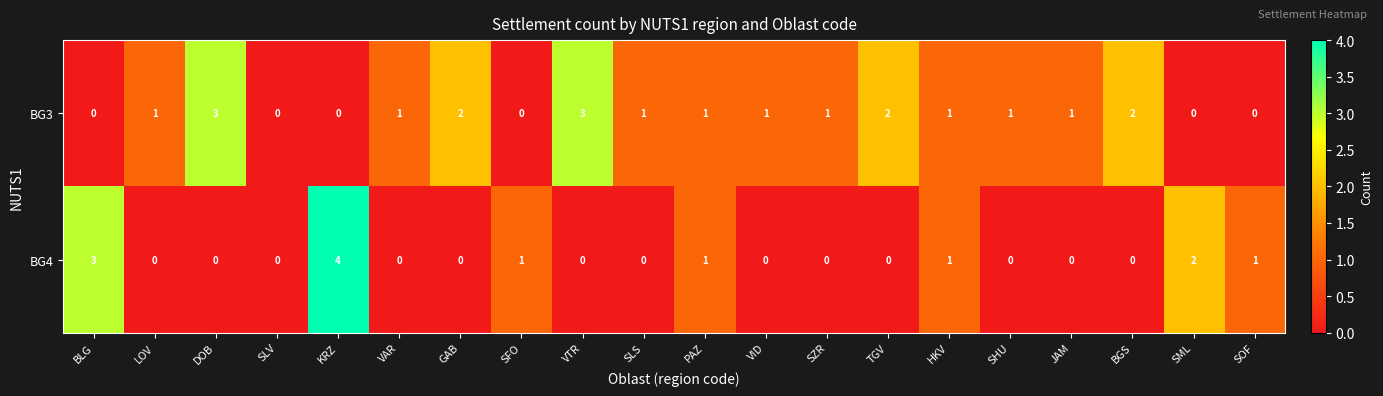

Which series has the widest spread of values?

BG4